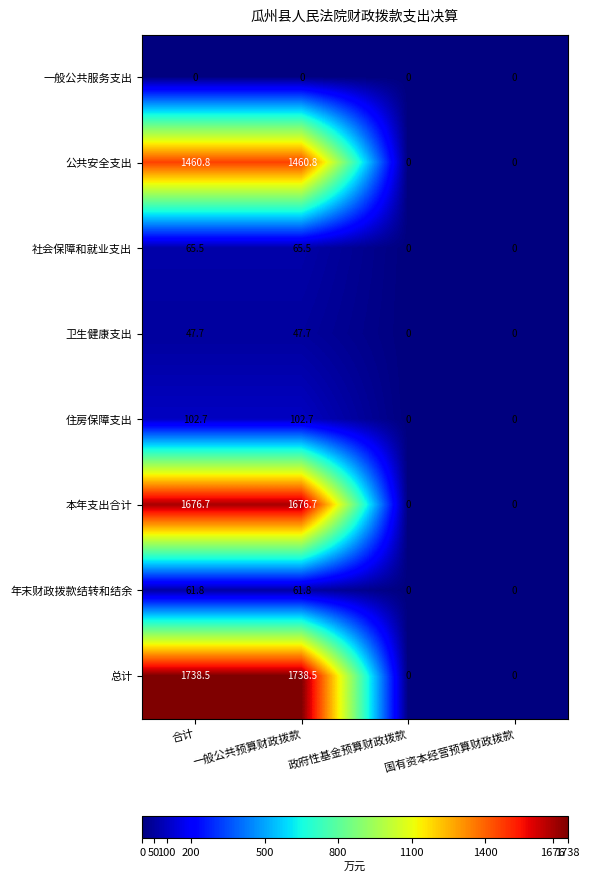

How many series are shown in this chart?

8